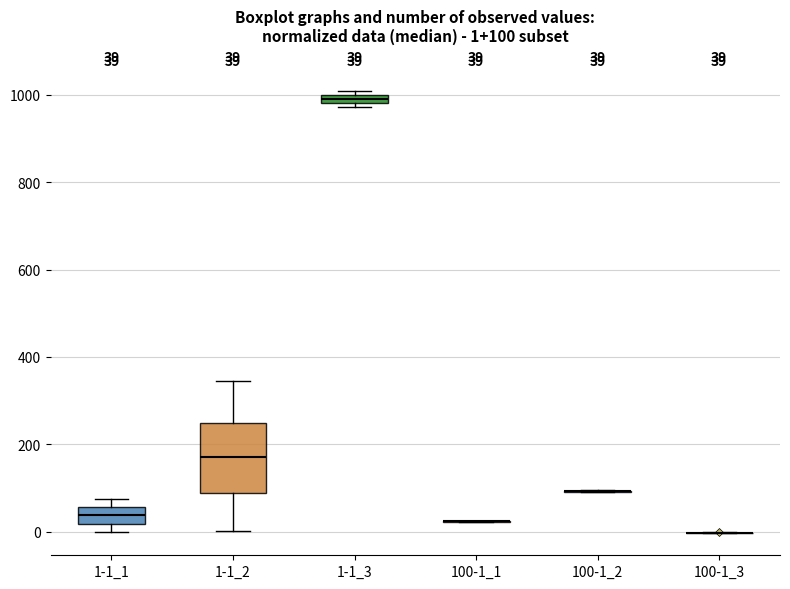

Comparing the boxes themselves (not the whiskers), which one is the tallest?

1-1_2